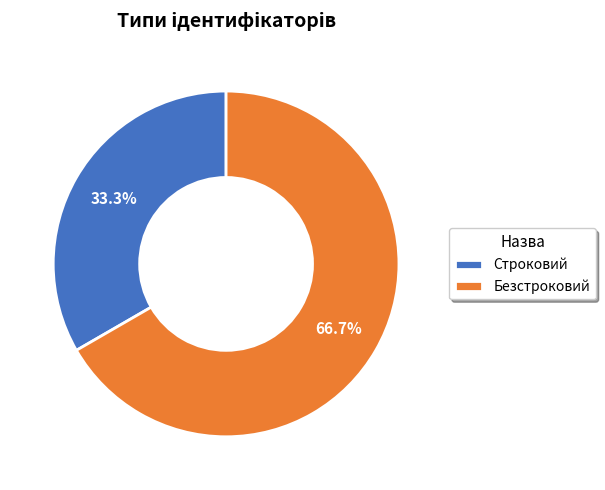

Combined, do Безстроковий and Строковий account for over 50%?

Yes